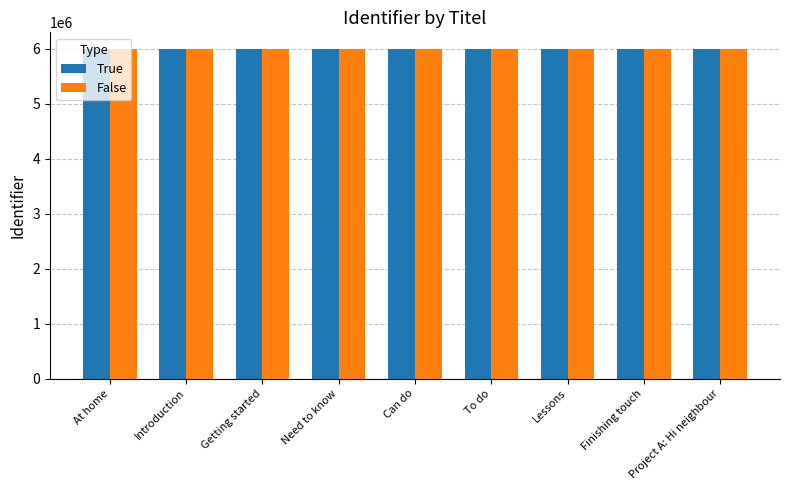

What is the sum of all False values?

53999210